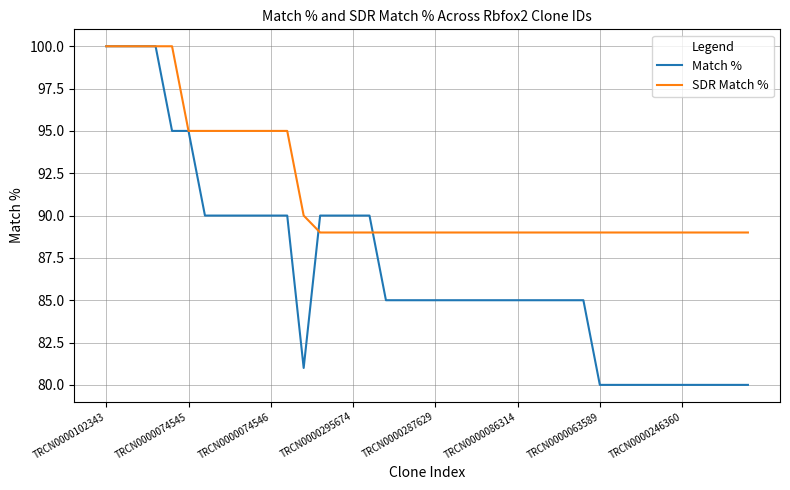

Does the chart display data point markers on the line(s)?

No